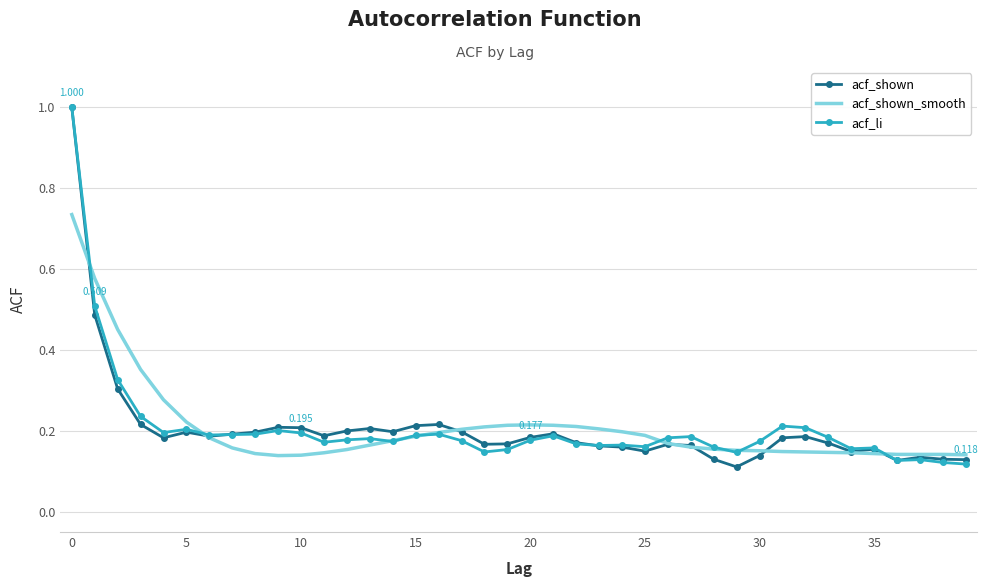

After their last crossing, which series has the higher values: acf_shown or acf_shown_smooth?

acf_shown_smooth